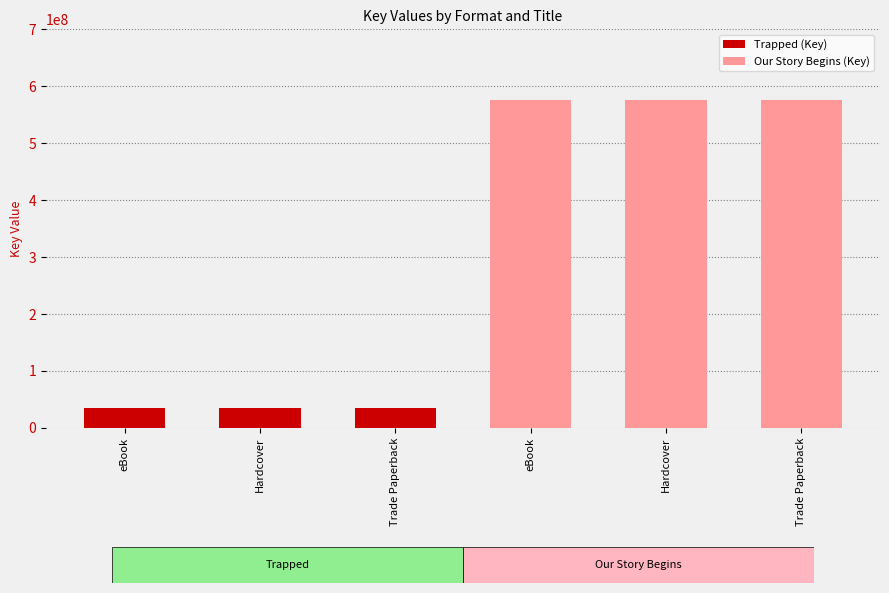

What is the value of the 1st bar from the left?

34964178